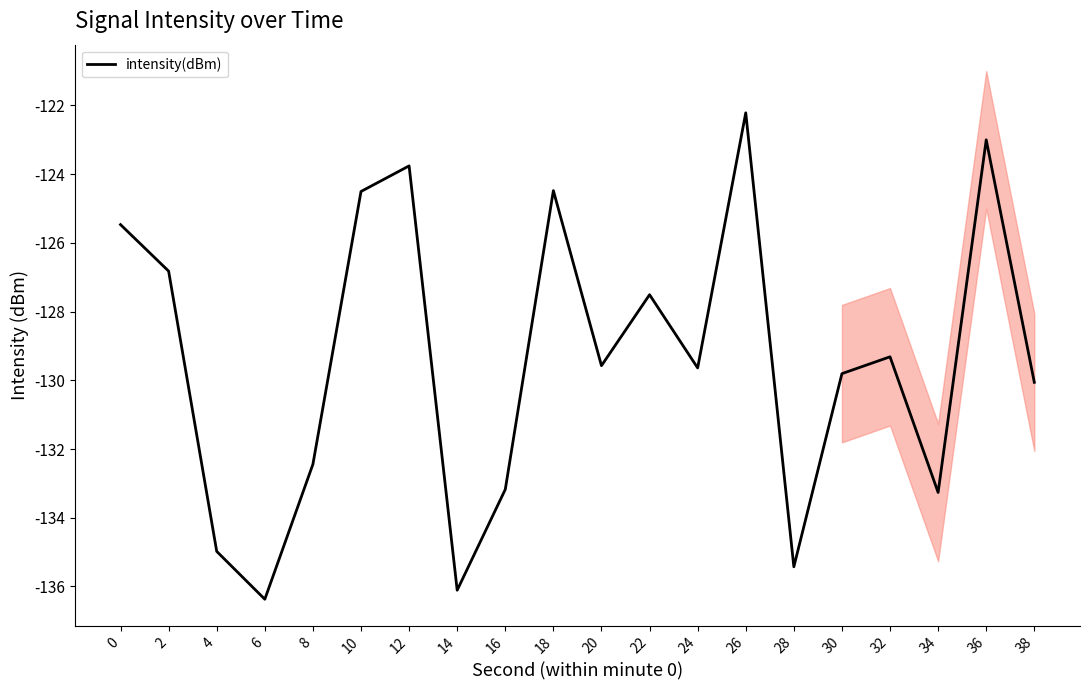

True or false: the data shows -65.5 at 38.

False